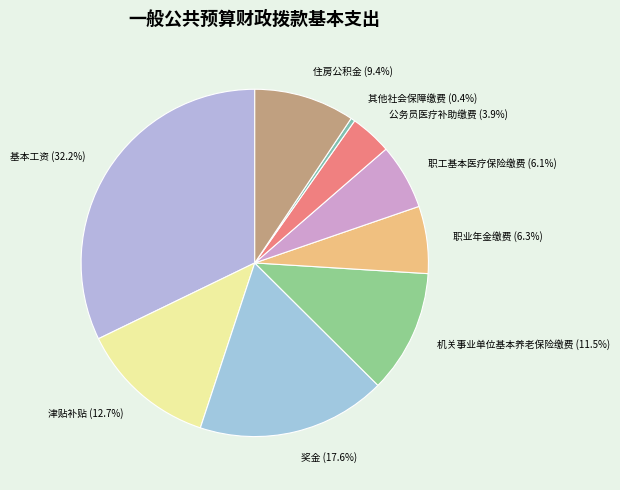

What percentage is the 津贴补贴 slice, to the nearest percent?

13%